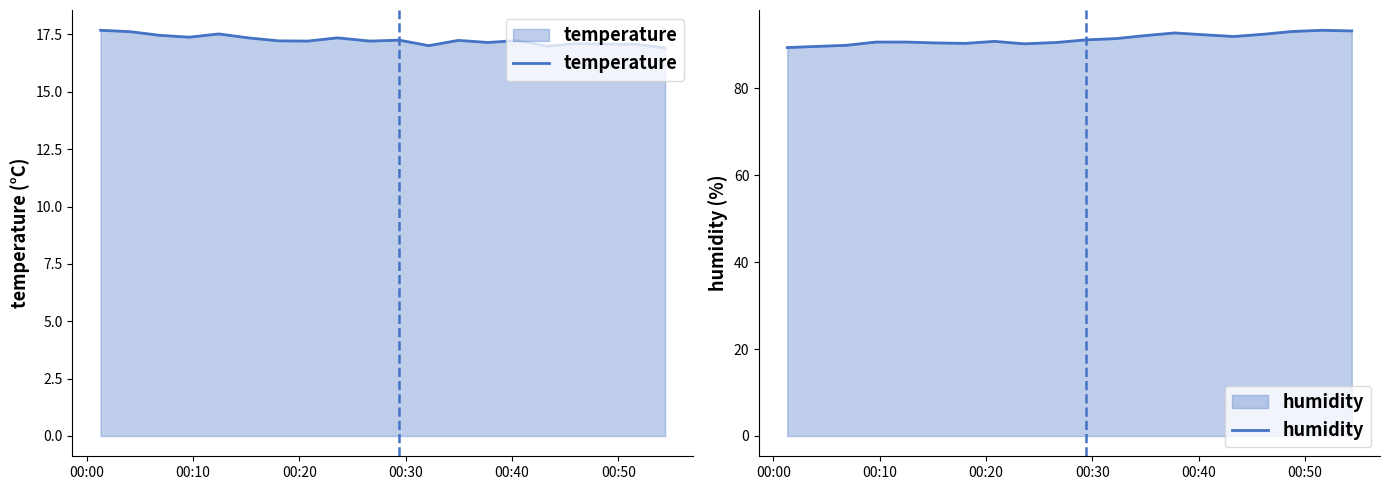

What is the value of the humidity point at the 13th from the left?

92.1